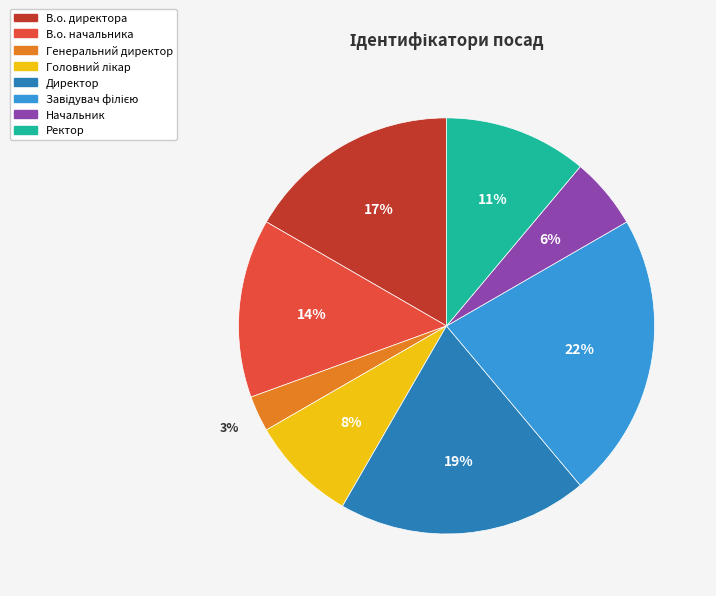

To the nearest percent, what is the difference between the largest and smallest slice percentages?

19%